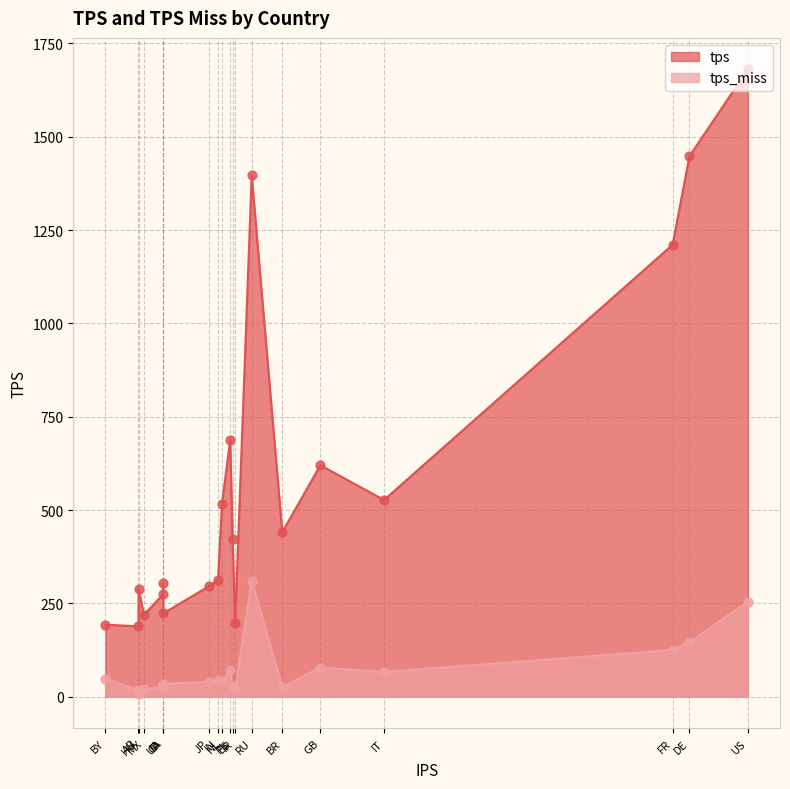

Is the value of tps at US greater than the value of tps_miss at ID?

Yes